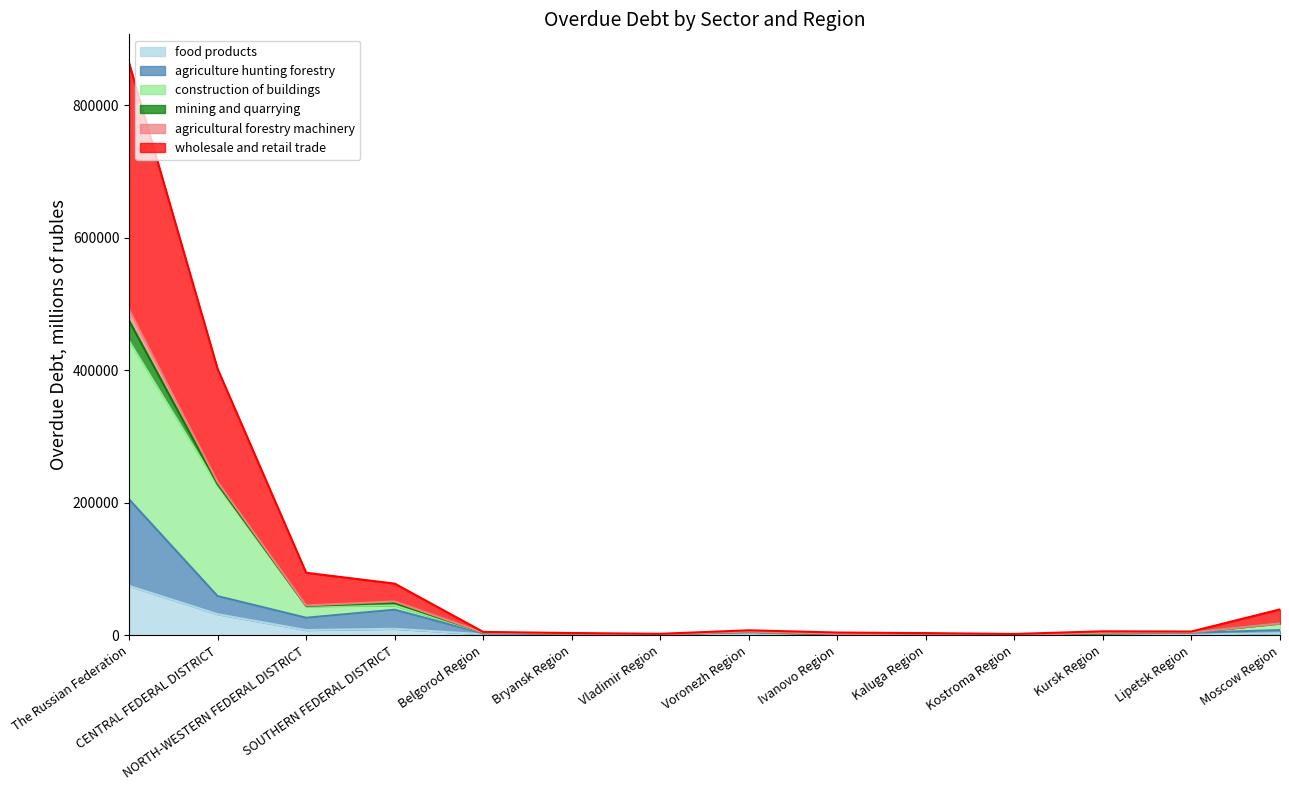

True or false: food products and agriculture hunting forestry cross at least once.

False